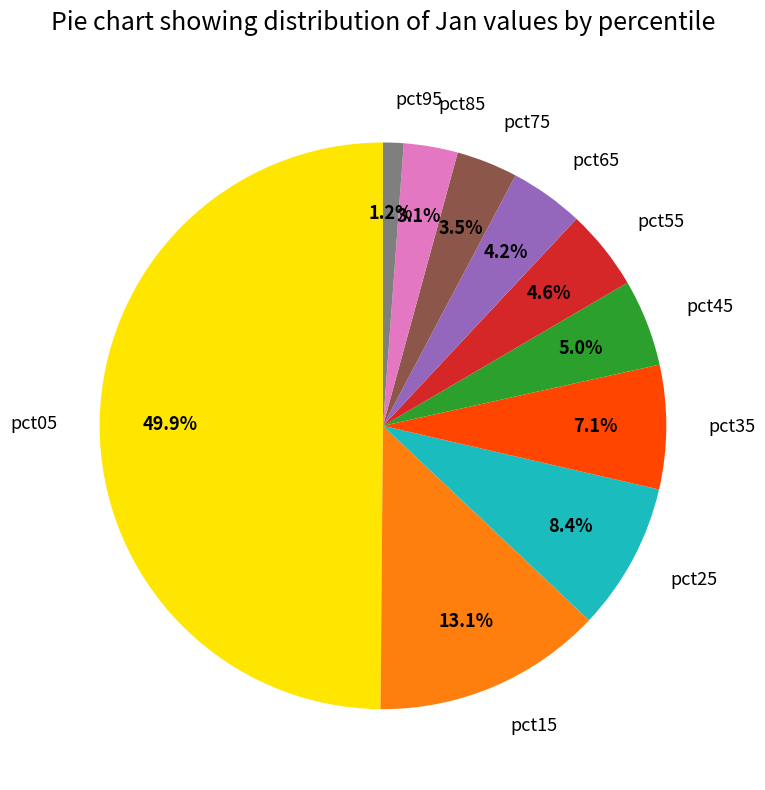

Does pct85 represent more than half of the total?

No